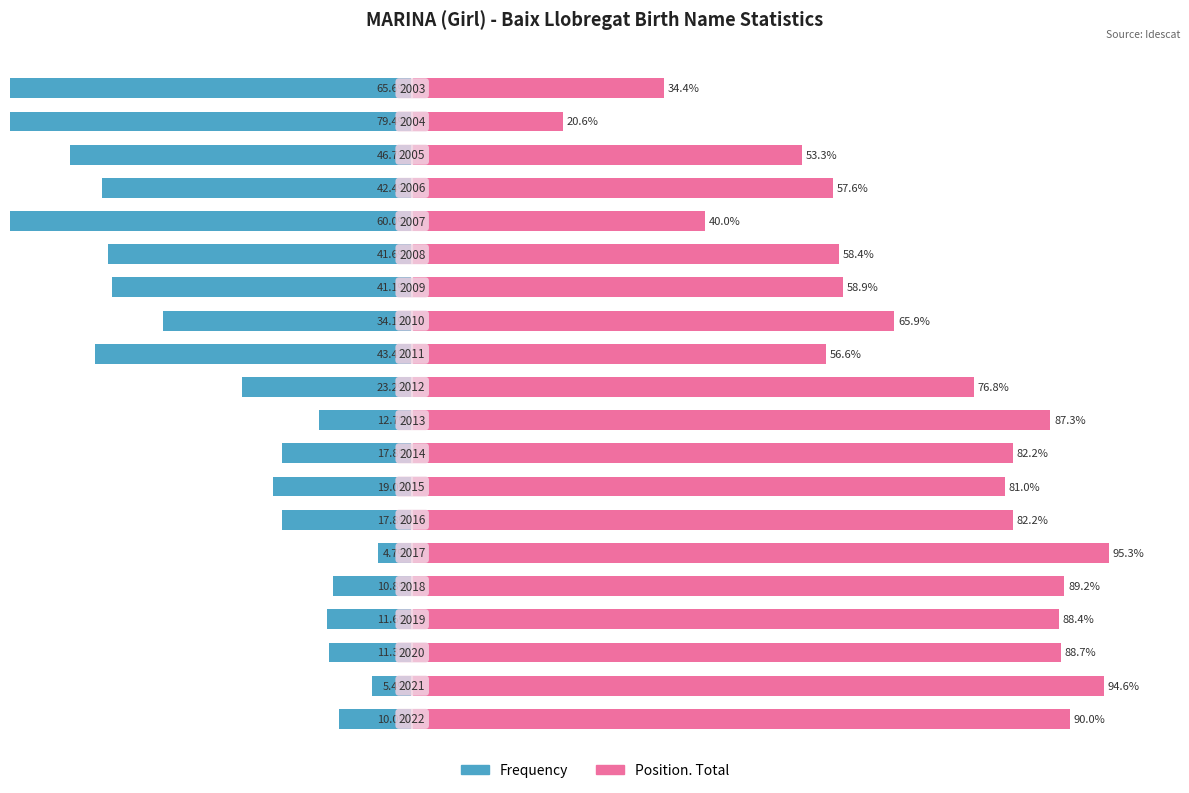

What is the minimum value for Position. Total?

20.6